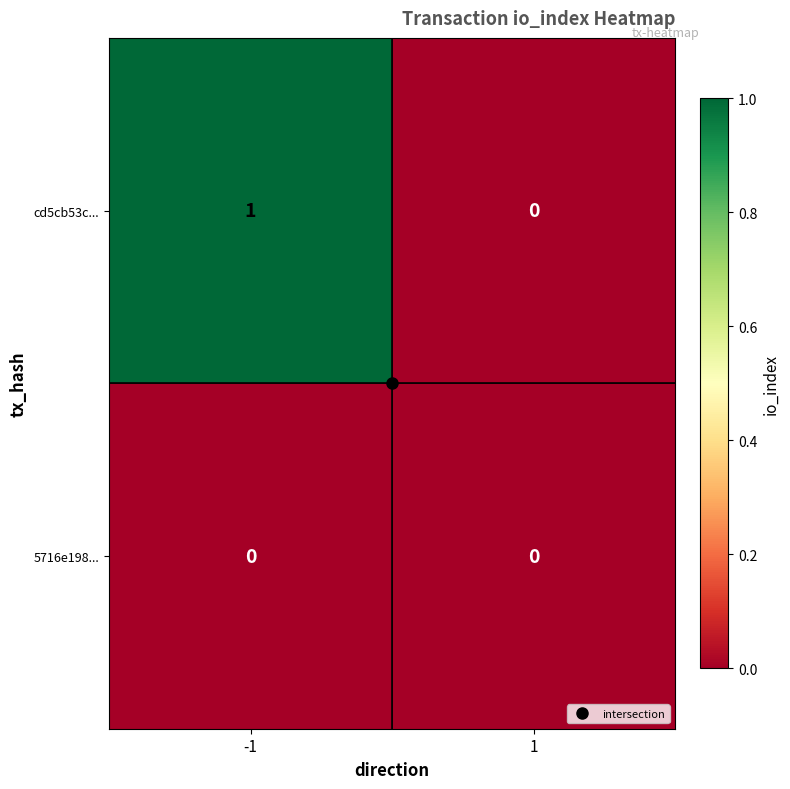

Is the value of 5716e198... at 1 greater than the value of cd5cb53c... at -1?

No